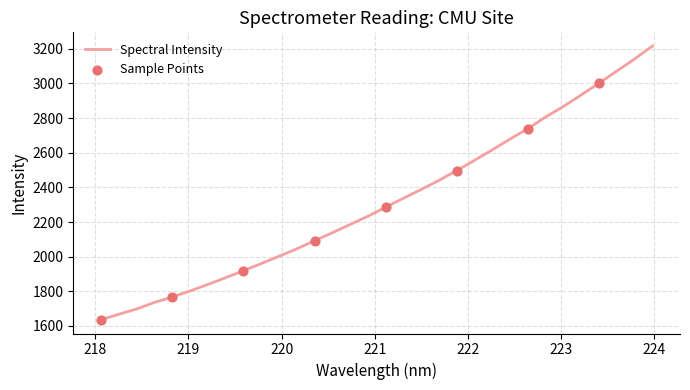

What is the maximum value shown in the chart?

3215.9